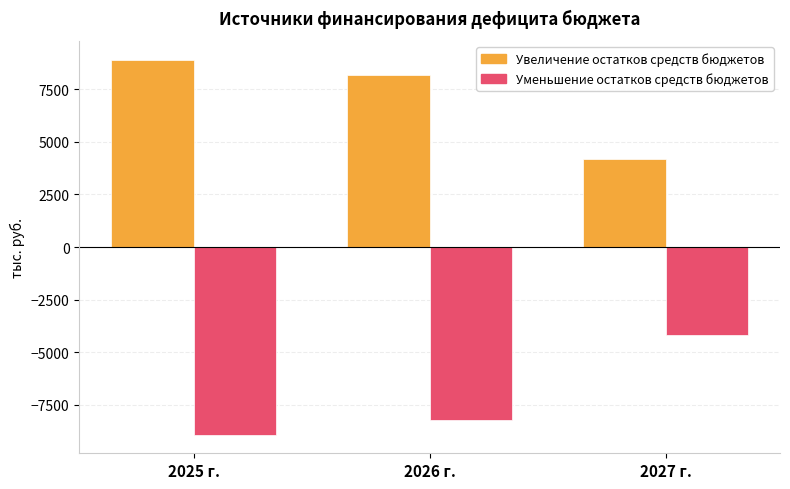

What is the minimum value for Уменьшение остатков средств бюджетов?

-8912.6